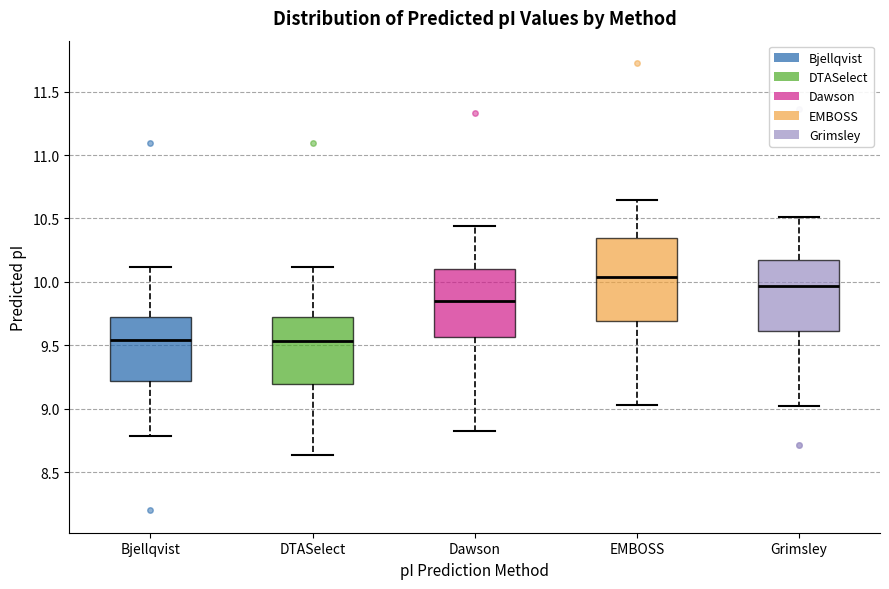

Reading left to right, transcribe this box plot: for each box, give where its median line is, the range the box spans, and where its two whiskers end, as read against the y-axis. The values are not printed on the chart, so give them approximately, as read against the axis.

Bjellqvist: median 9.55, box 9.20 to 9.70, whiskers 8.80 to 10.10
DTASelect: median 9.55, box 9.20 to 9.70, whiskers 8.65 to 10.10
Dawson: median 9.85, box 9.55 to 10.10, whiskers 8.85 to 10.45
EMBOSS: median 10.05, box 9.70 to 10.35, whiskers 9.05 to 10.65
Grimsley: median 9.95, box 9.60 to 10.20, whiskers 9.00 to 10.50